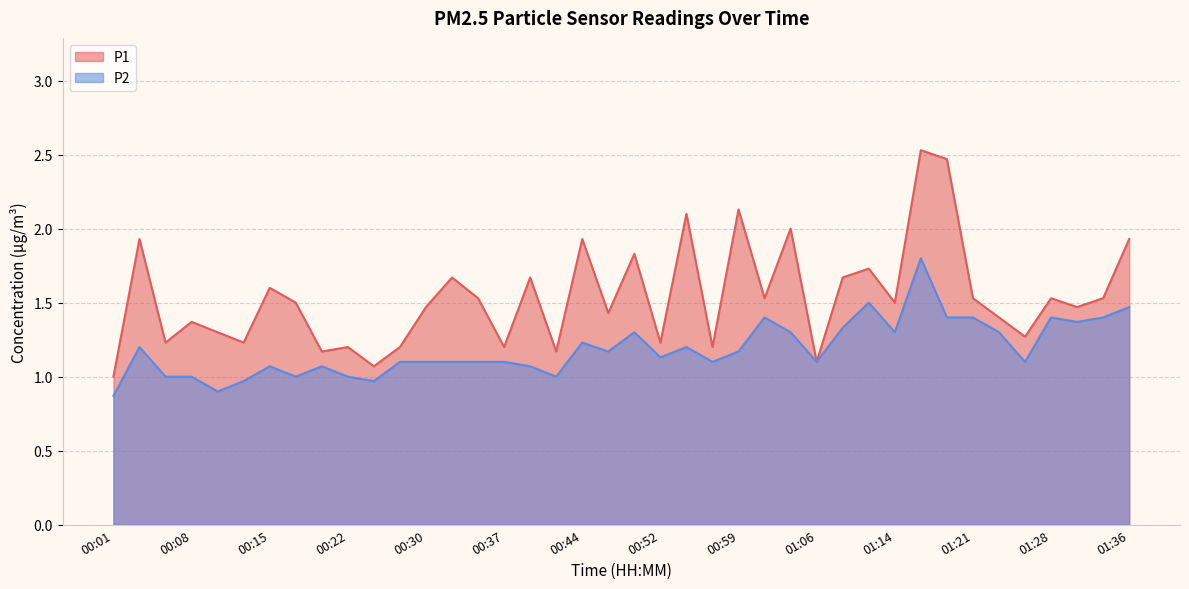

What is the difference between the highest and lowest values at 01:21?

0.1